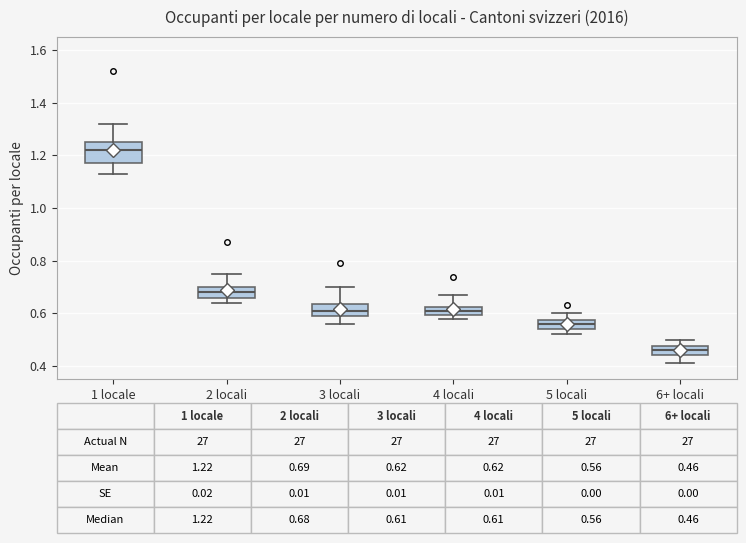

Which box has the highest median line?

1 locale